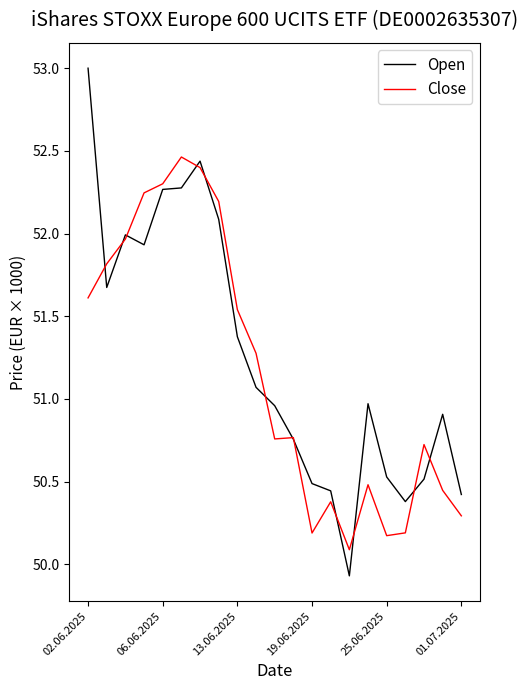

Reading left to right, list all the values displayed in this chart.

Open: 53000	51674	51992	51932	52267	52276	52438	52086	51376	51070	50959	50756	50488	50444	49930	50971	50528	50379	50515	50907	50422
Close: 51611	51817	51967	52246	52301	52463	52399	52194	51540	51276	50758	50766	50189	50378	50088	50481	50173	50190	50724	50447	50293